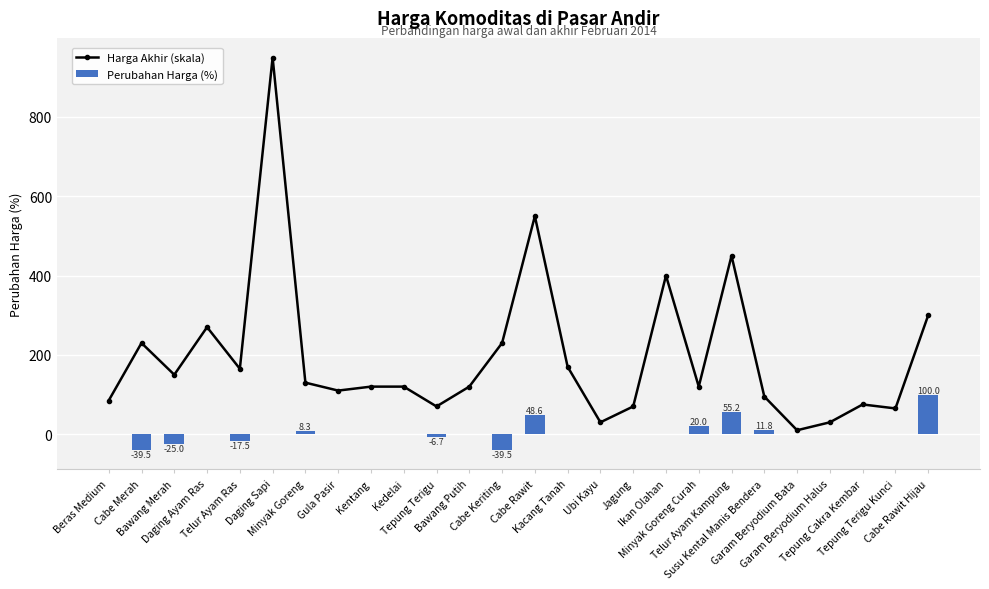

Rank the series by their maximum value, from highest to lowest.

Harga Akhir (skala), Perubahan Harga (%)